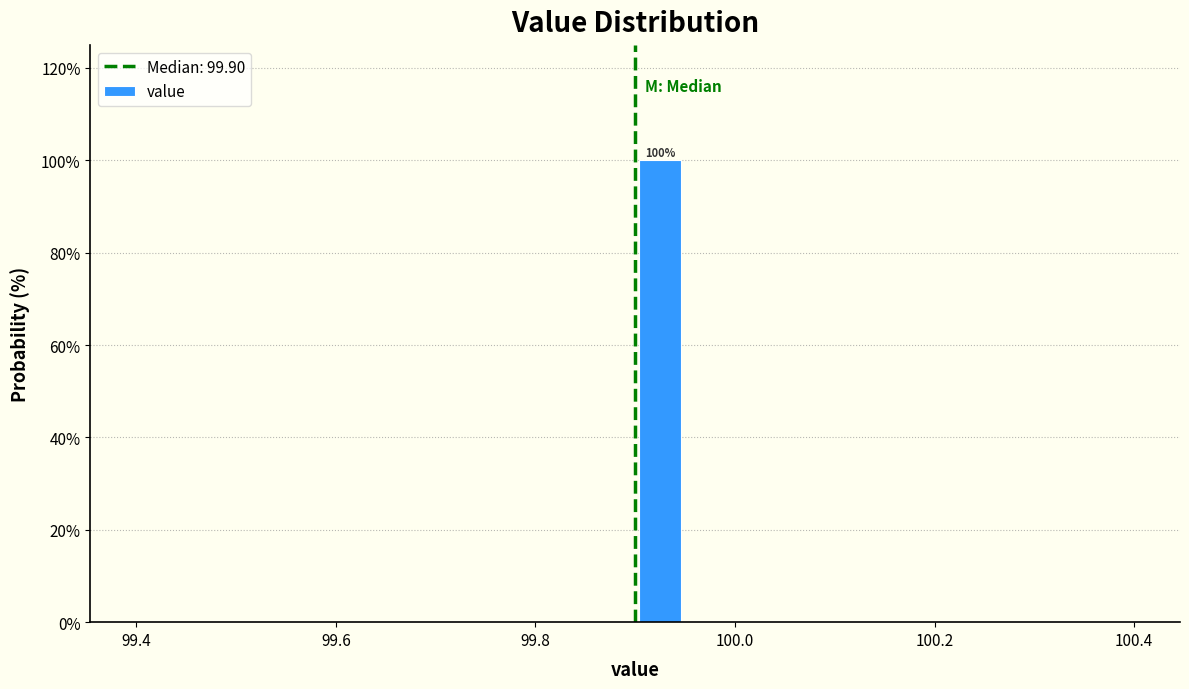

Around what value on the x-axis is the tallest bar? Give the approximate position of its centre, as read against the axis.

99.92